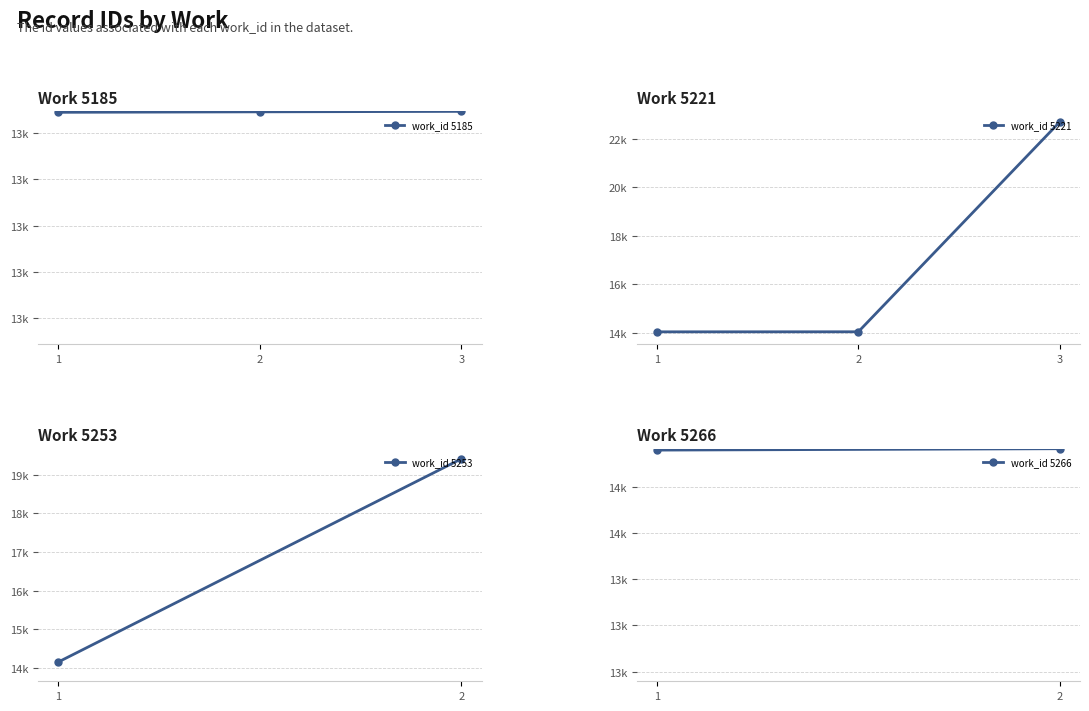

At which label does the data first exceed 14152?

5266